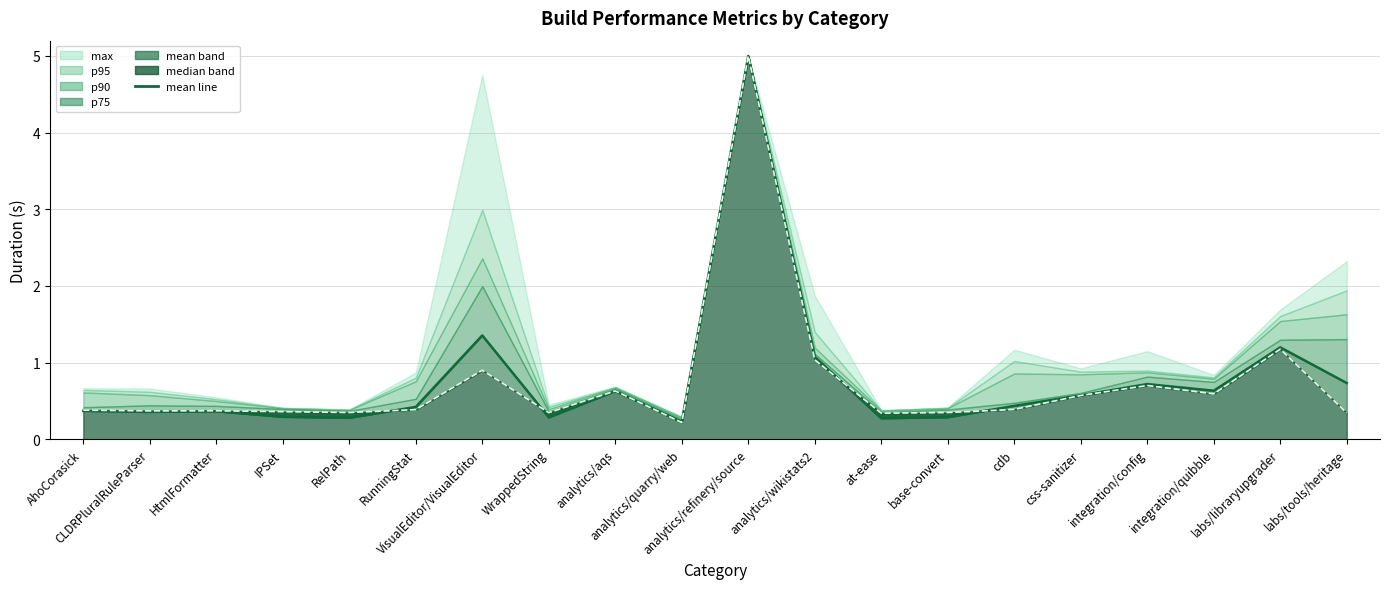

Reading right to left, extract all data points from this chart.

mean: labs/tools/heritage=0.7	labs/libraryupgrader=1.2	integration/quibble=0.6	integration/config=0.7	css-sanitizer=0.6	cdb=0.4	base-convert=0.3	at-ease=0.3	analytics/wikistats2=1.1	analytics/refinery/source=5.0	analytics/quarry/web=0.2	analytics/aqs=0.6	WrappedString=0.3	VisualEditor/VisualEditor=1.4	RunningStat=0.4	RelPath=0.3	IPSet=0.3	HtmlFormatter=0.4	CLDRPluralRuleParser=0.4	AhoCorasick=0.4
median line: labs/tools/heritage=0.3	labs/libraryupgrader=1.2	integration/quibble=0.6	integration/config=0.7	css-sanitizer=0.6	cdb=0.4	base-convert=0.3	at-ease=0.3	analytics/wikistats2=1.0	analytics/refinery/source=5.0	analytics/quarry/web=0.2	analytics/aqs=0.6	WrappedString=0.3	VisualEditor/VisualEditor=0.9	RunningStat=0.4	RelPath=0.3	IPSet=0.4	HtmlFormatter=0.4	CLDRPluralRuleParser=0.4	AhoCorasick=0.4